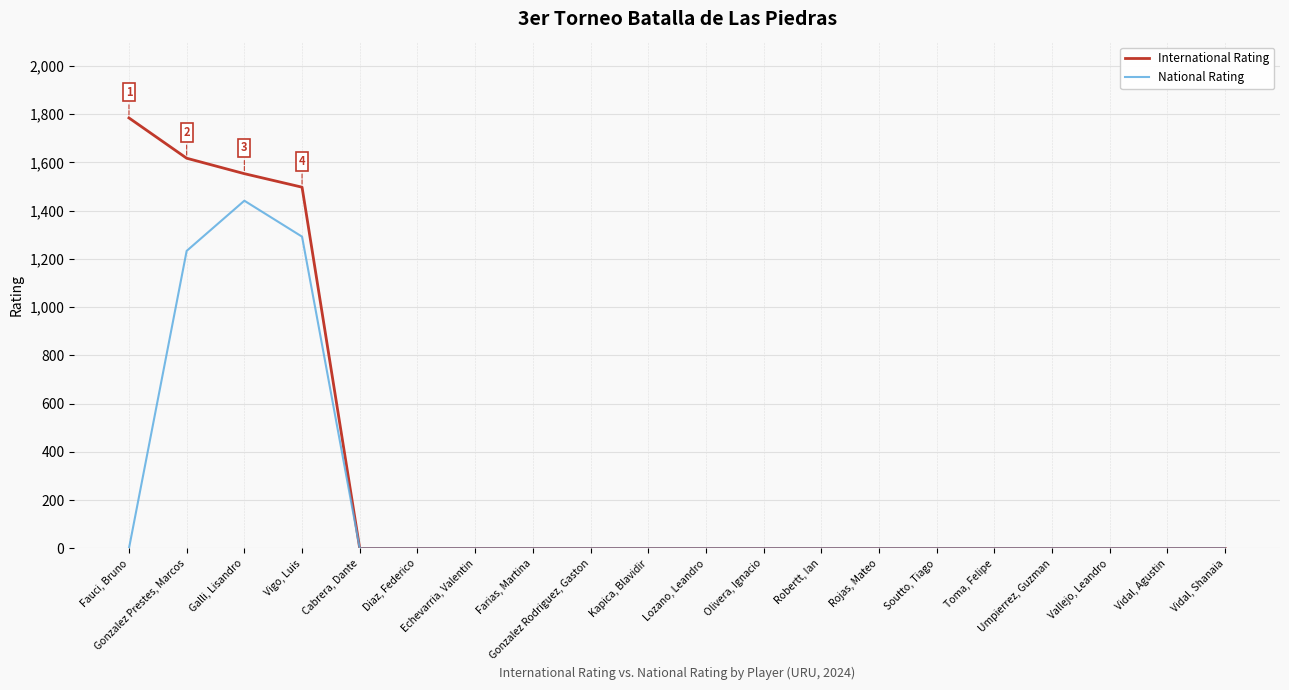

True or false: National Rating has a value of -906 at Farias, Martina.

False